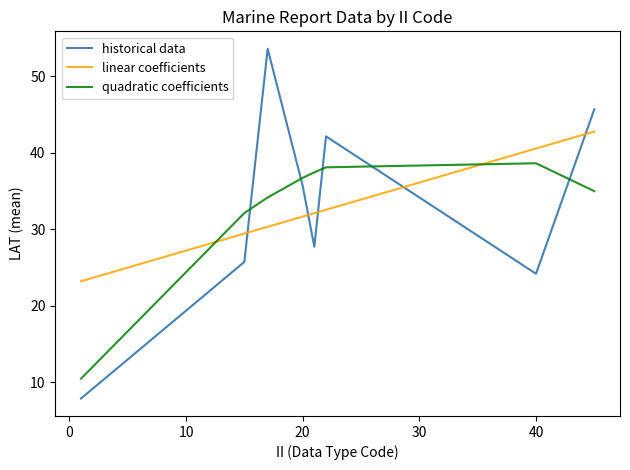

At how many categories does at least one series exceed 18?

8